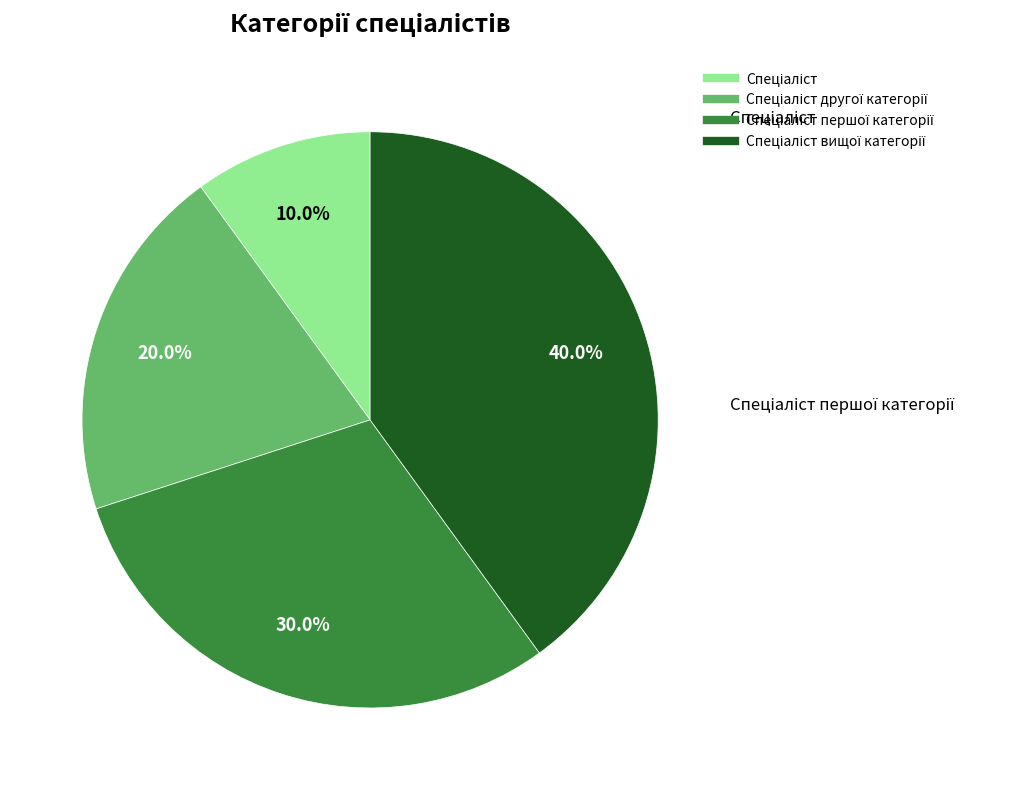

Is there any slice that represents more than half of the pie?

No